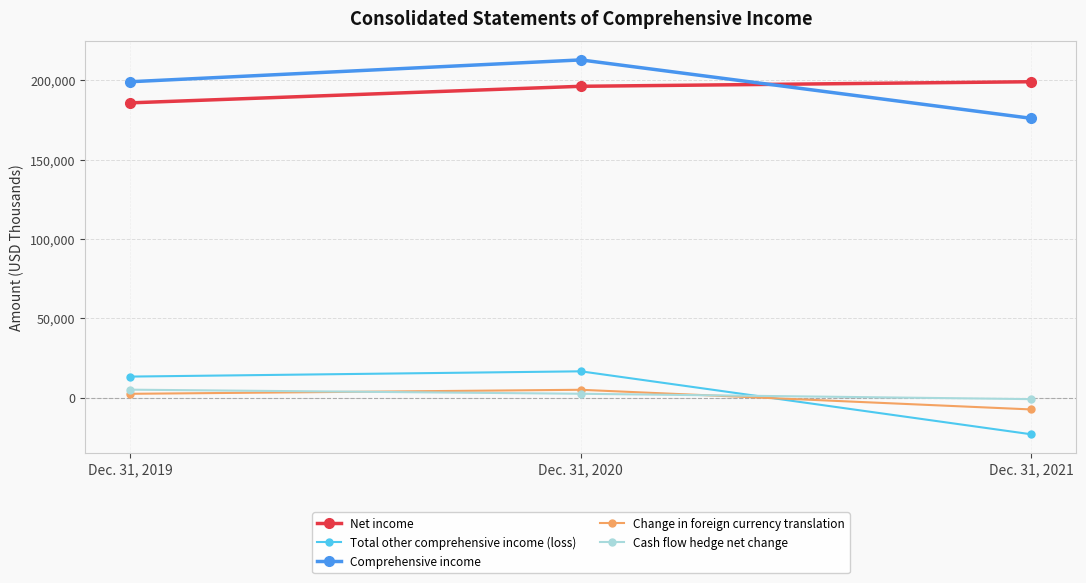

At which category is the sum across all series the highest?

Dec. 31, 2020